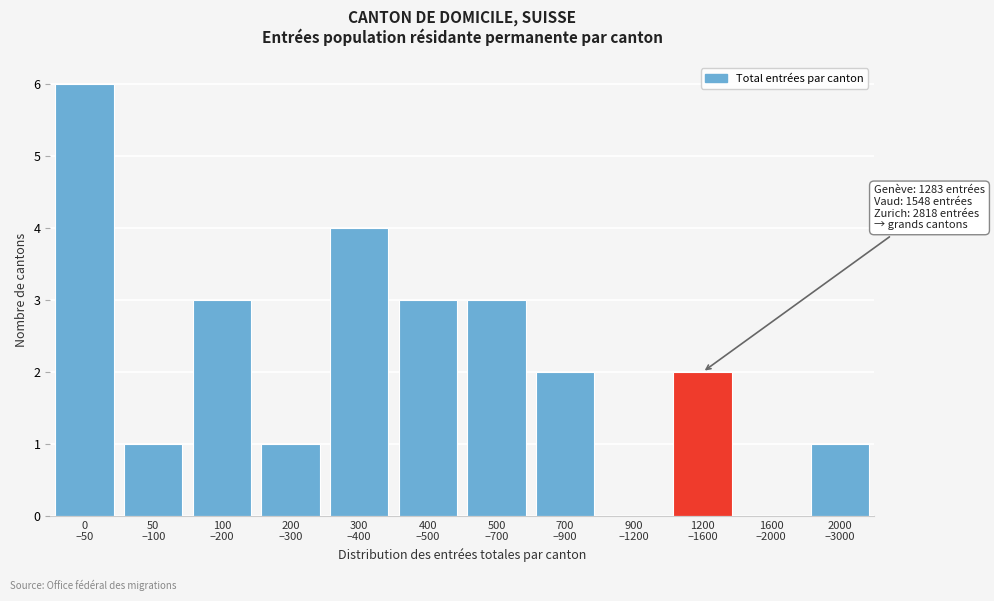

What is the maximum value shown in the chart?

6